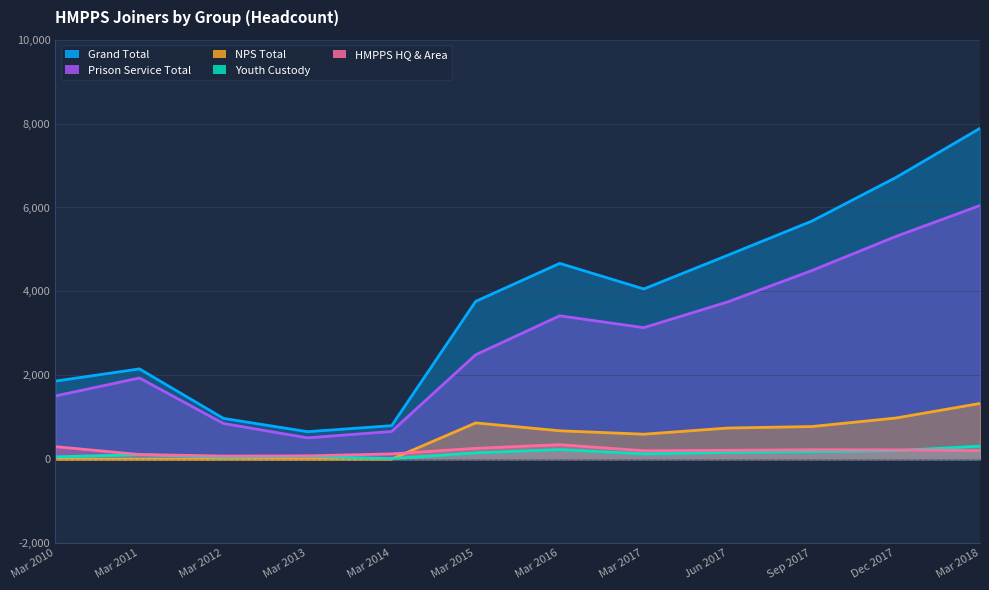

At which category is the sum across all series the highest?

Mar 2018